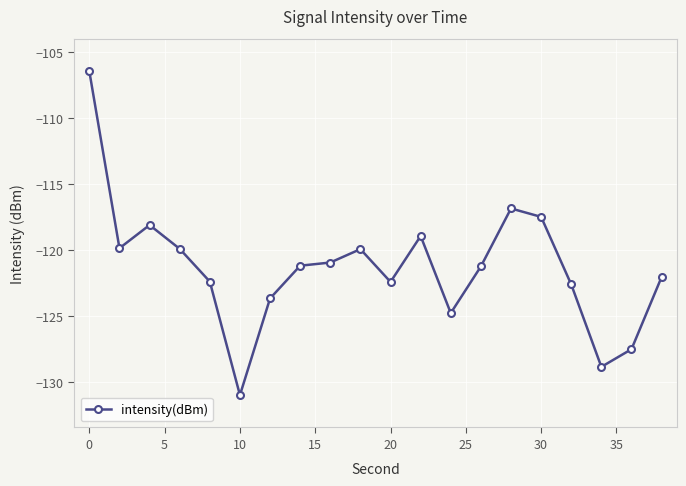

True or false: the data has more than 1 interior local peaks.

True